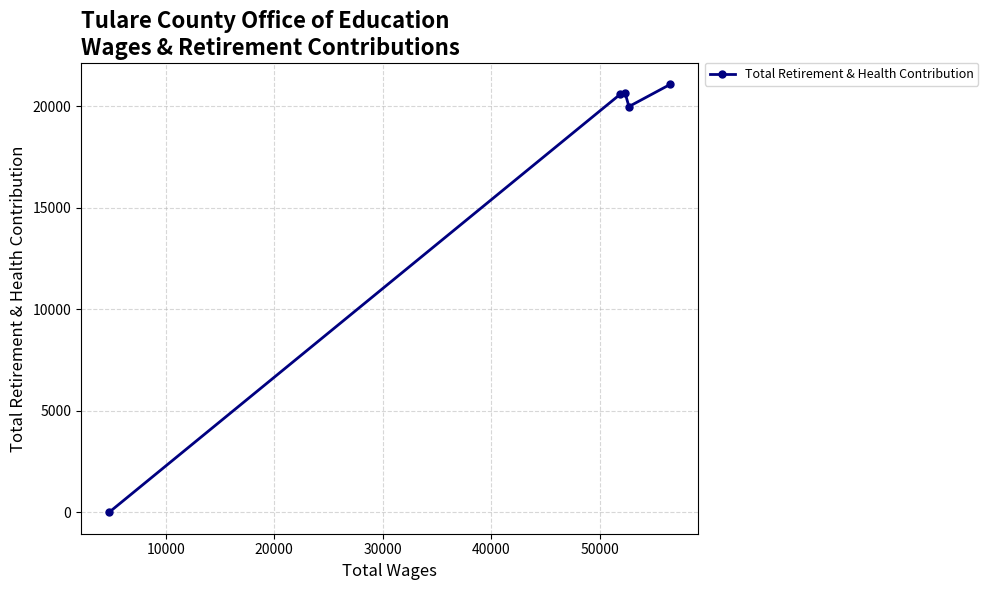

True or false: there are more than 2 points higher than both neighbors.

False